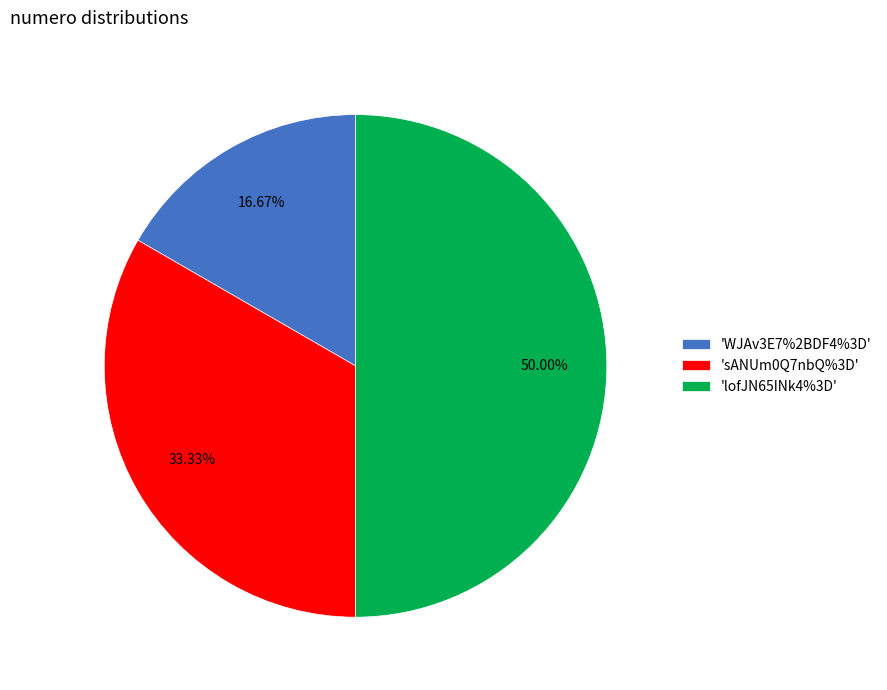

Is the sum of 'WJAv3E7%2BDF4%3D' and 'lofJN65INk4%3D' greater than half?

Yes